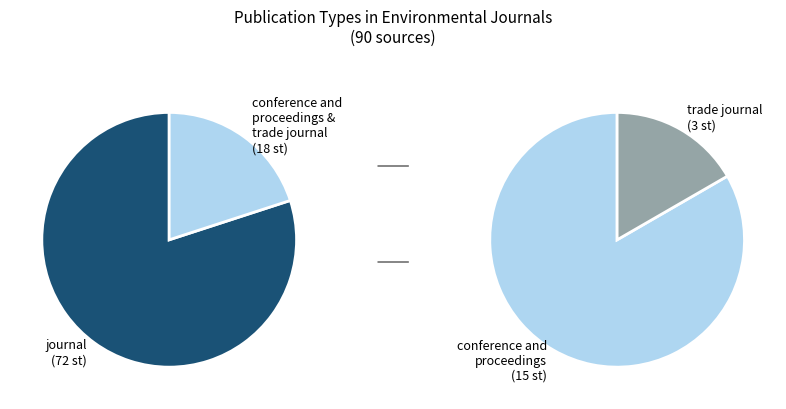

To the nearest percent, what is the difference between the conference and proceedings and trade journal slice percentages?

13%